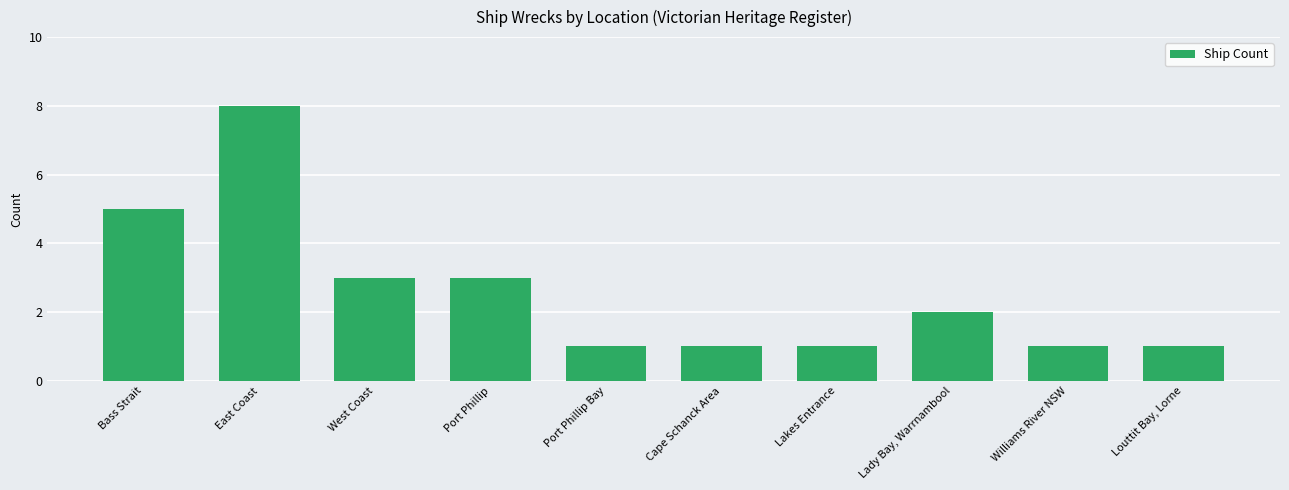

How many bars are there in total?

10